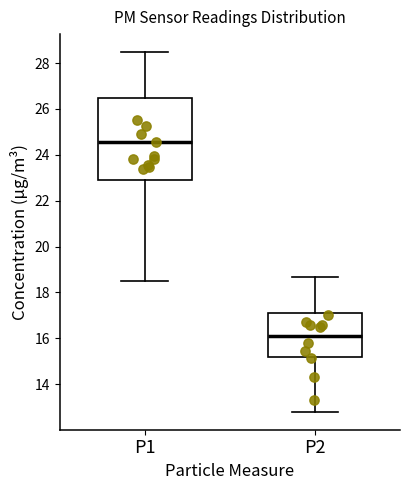

Reading left to right, read every box against the y-axis: the position of its median line, the range the box covers, and the ends of its whiskers. The values are not printed on the chart, so give them approximately, as read against the axis.

P1: median 24.6, box 23.0 to 26.4, whiskers 18.6 to 28.4
P2: median 16.2, box 15.2 to 17.2, whiskers 12.8 to 18.6